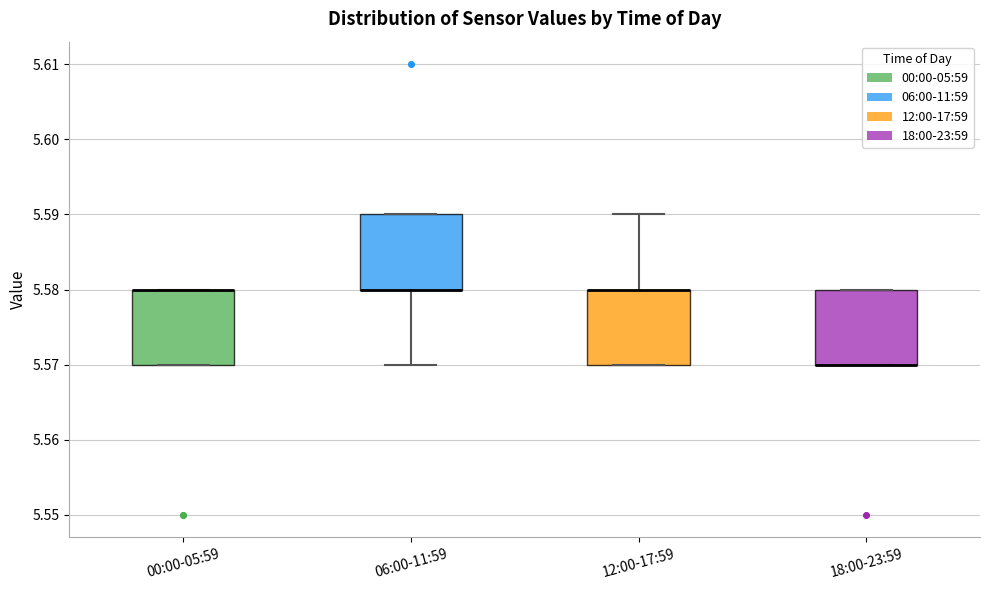

Where is the lower edge of the box for 18:00-23:59 on the y-axis? The values are not printed on the chart, so give them approximately, as read against the axis.

5.57